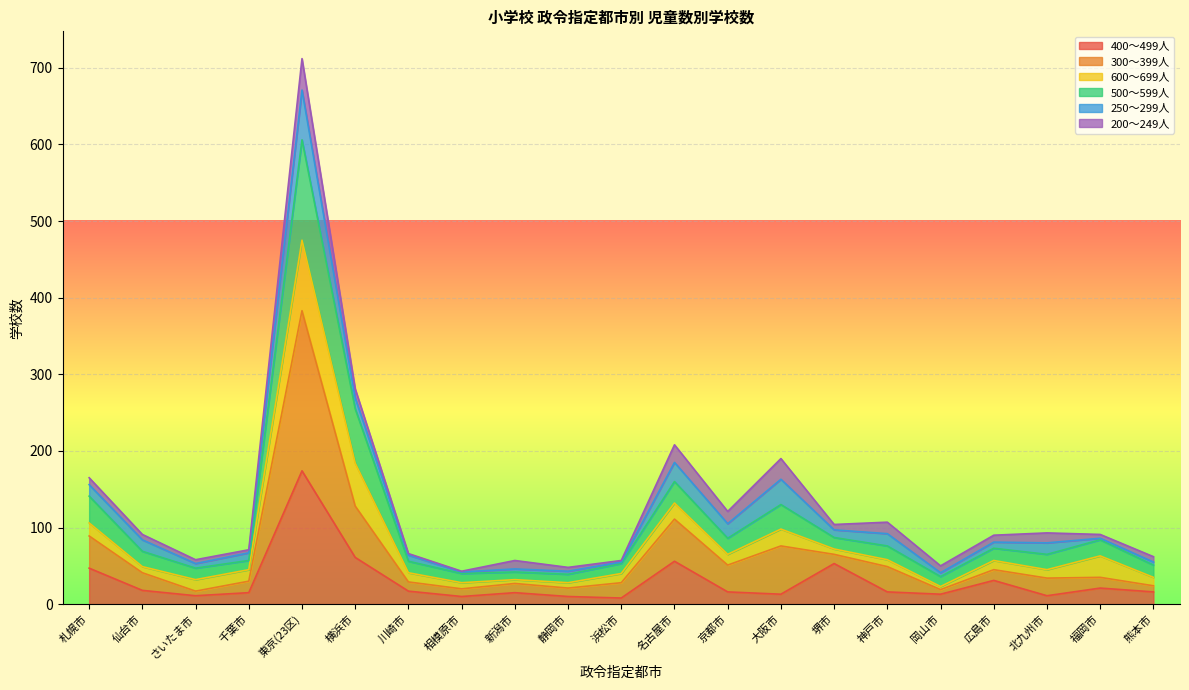

Which series has the widest spread of values?

300～399人